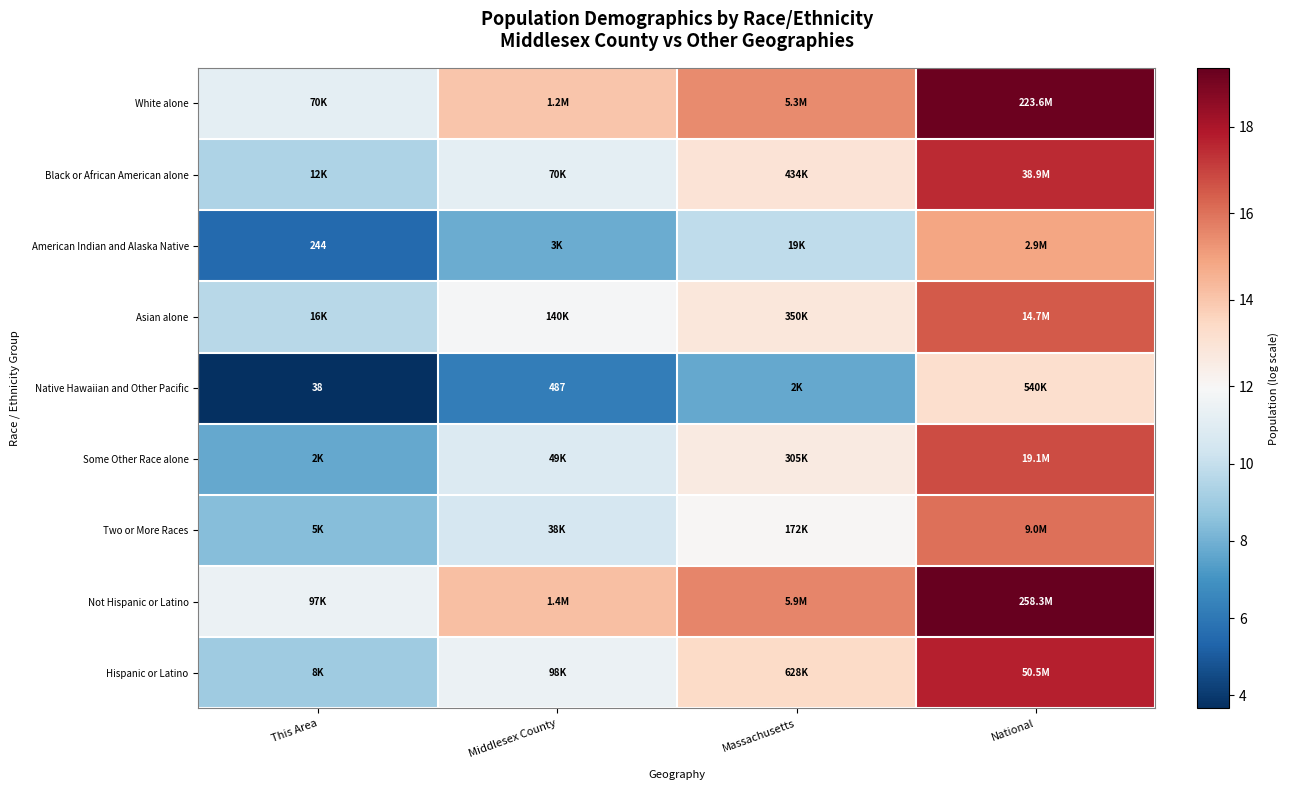

True or false: Some Other Race alone has a value of 16.8 at National.

True